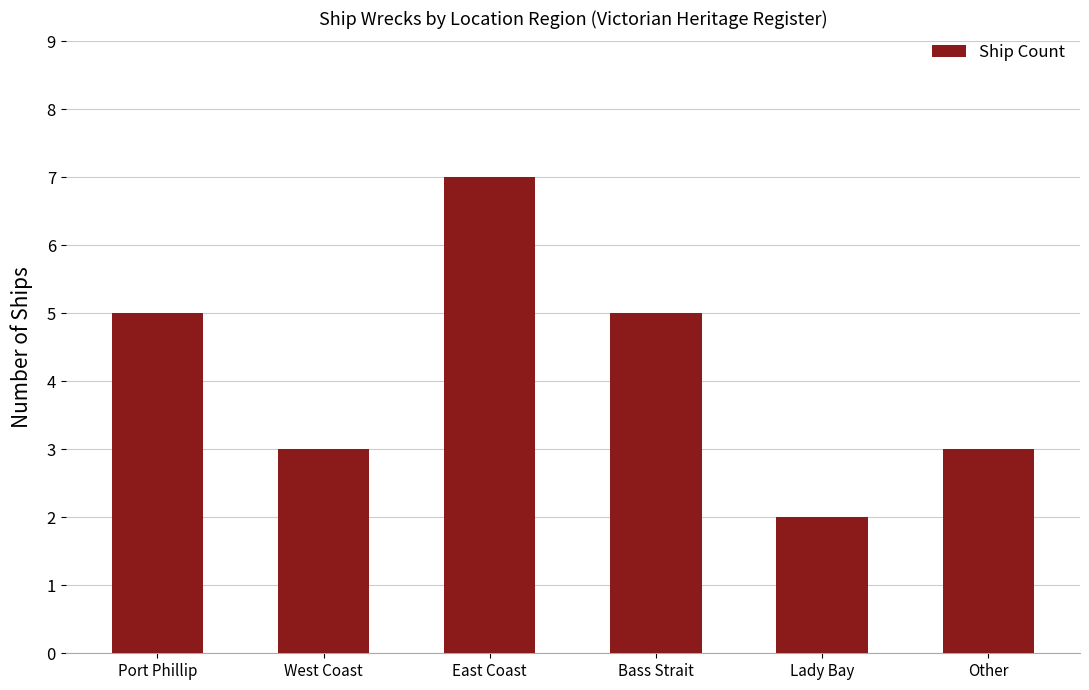

What position from the left is Lady Bay?

5